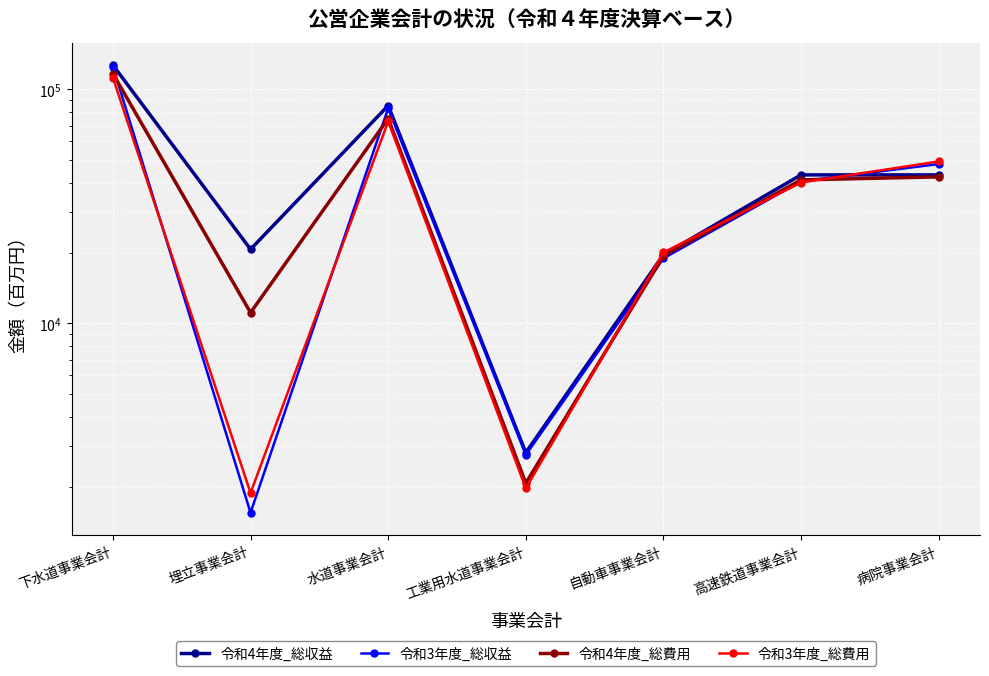

What is the maximum value shown in the chart?

127028